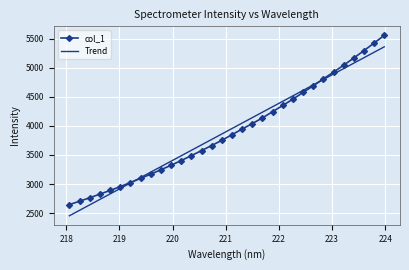

Rank the series by their maximum value, from lowest to highest.

Trend, col_1